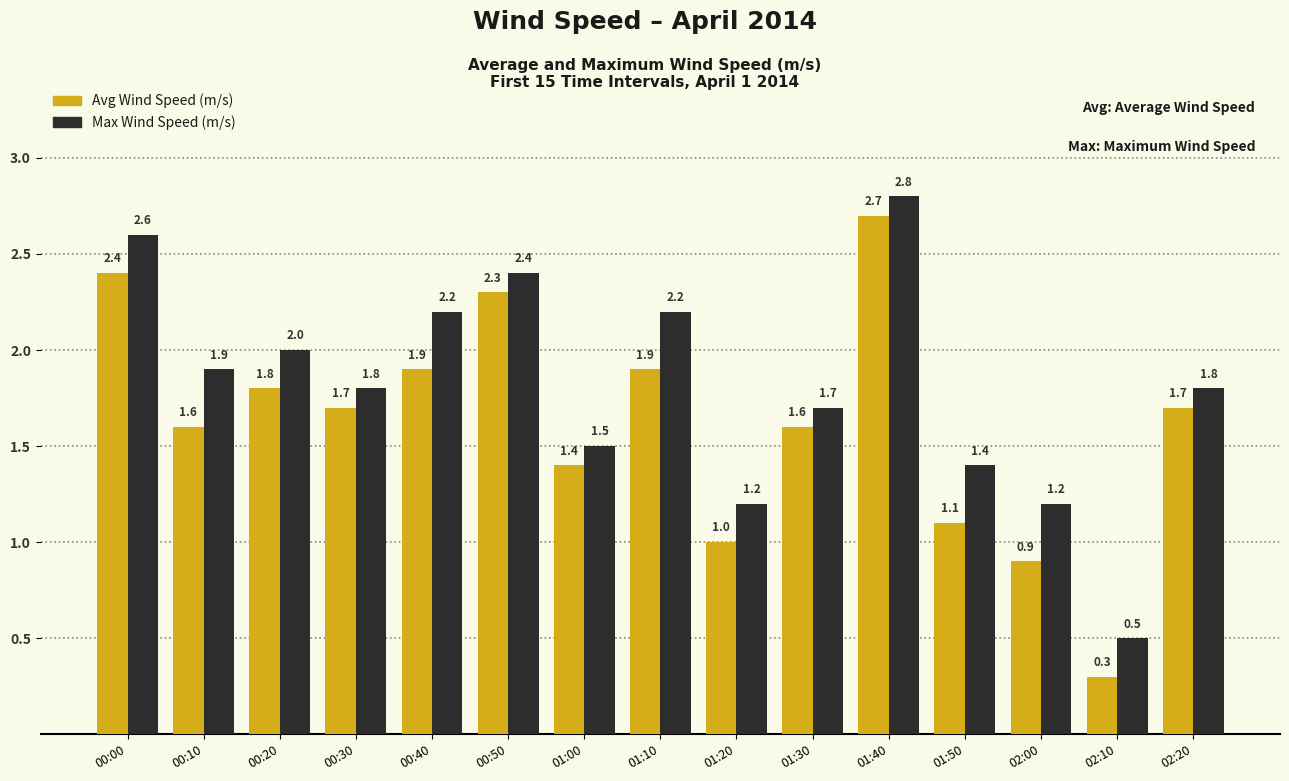

What is the label of the 14th bar from the left?

02:10